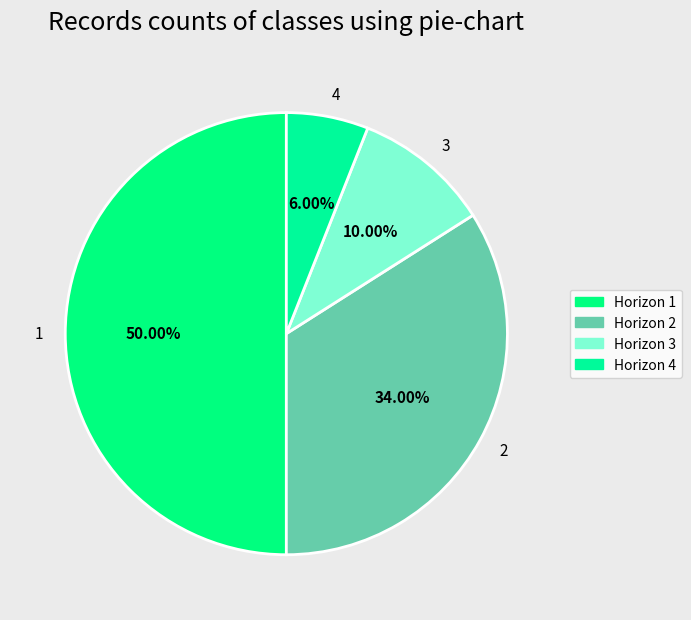

What is the smallest slice in the pie chart?

4